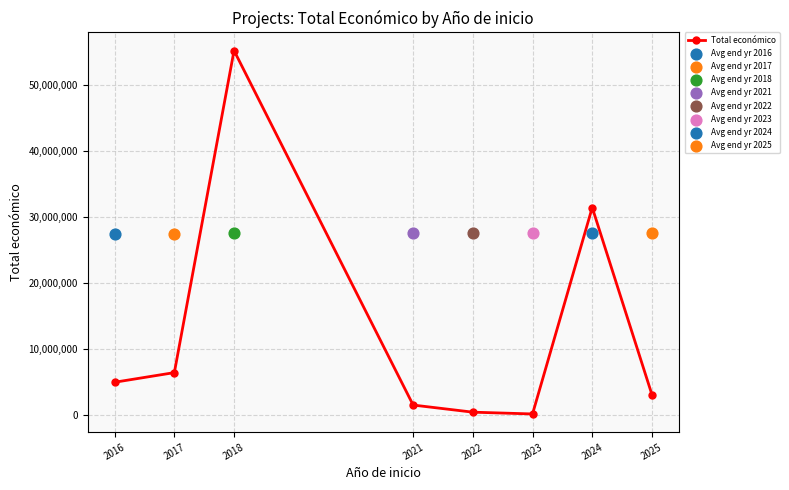

What is the change in value from 2016 to 2017?

+1460638